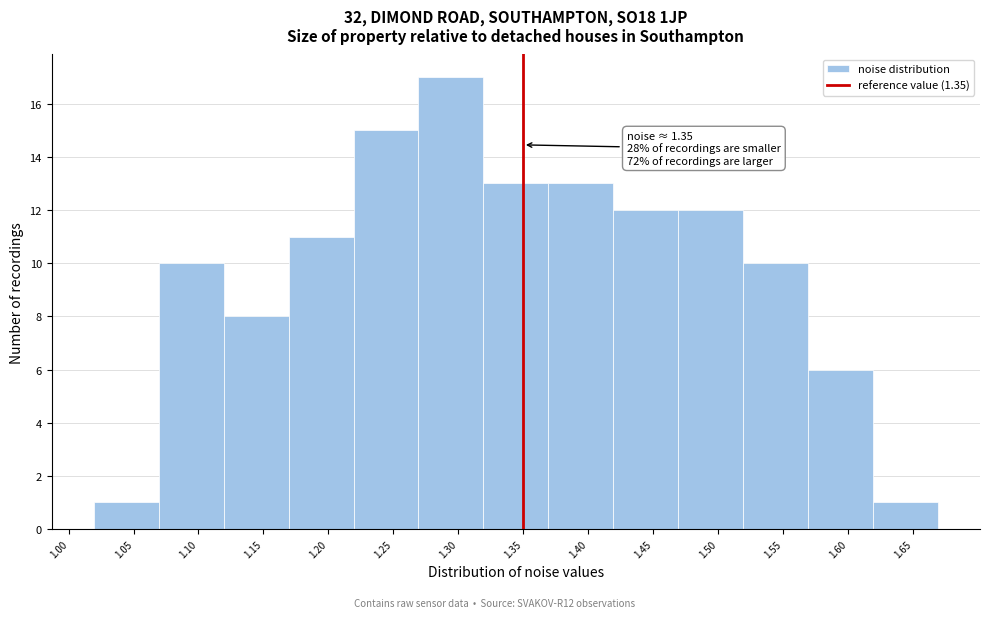

Over which range of the x-axis is the bar tallest?

1.27 to 1.32